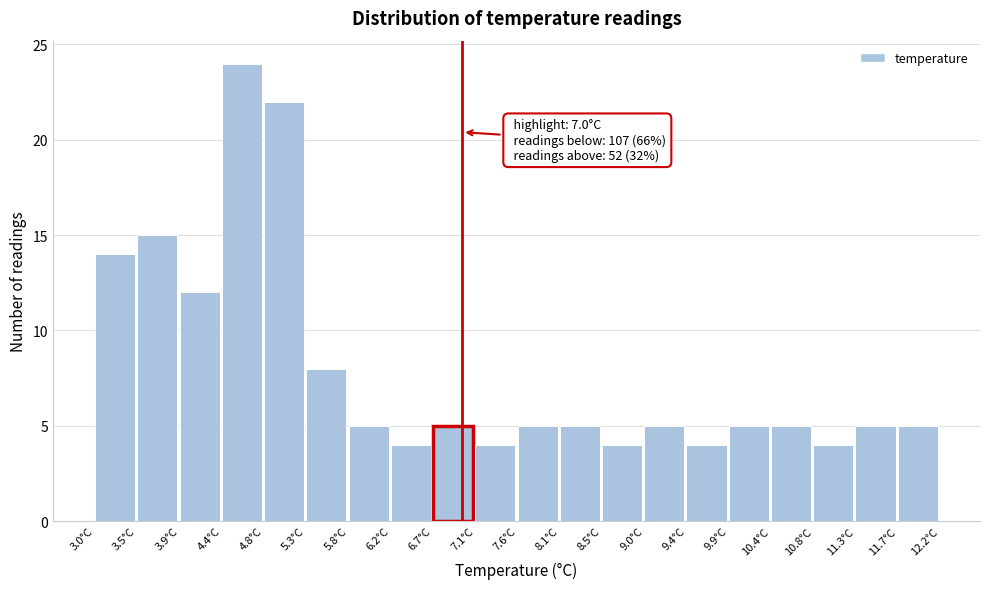

Over which range of the x-axis is the bar tallest?

4.38 to 4.84